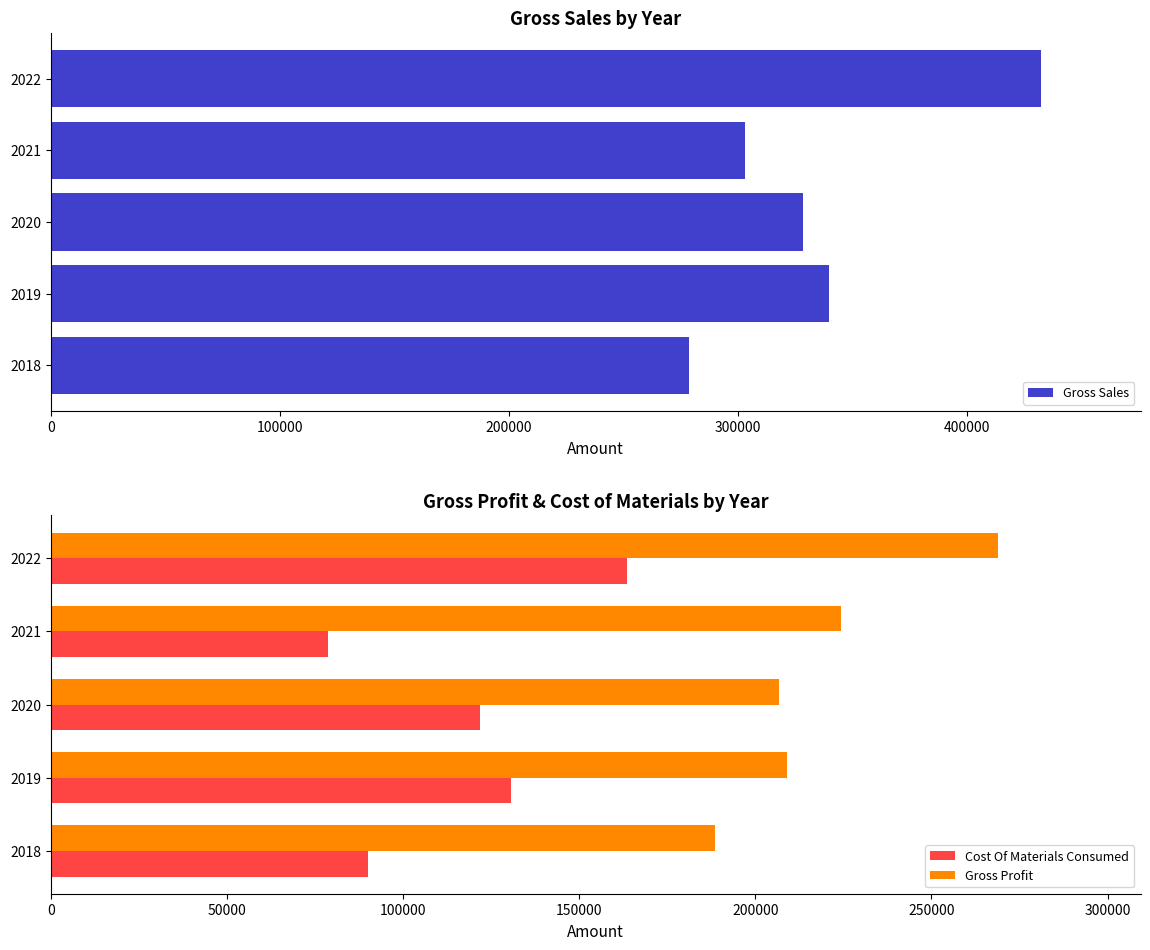

Rank the categories by Cost Of Materials Consumed value from highest to lowest.

2022, 2019, 2020, 2018, 2021